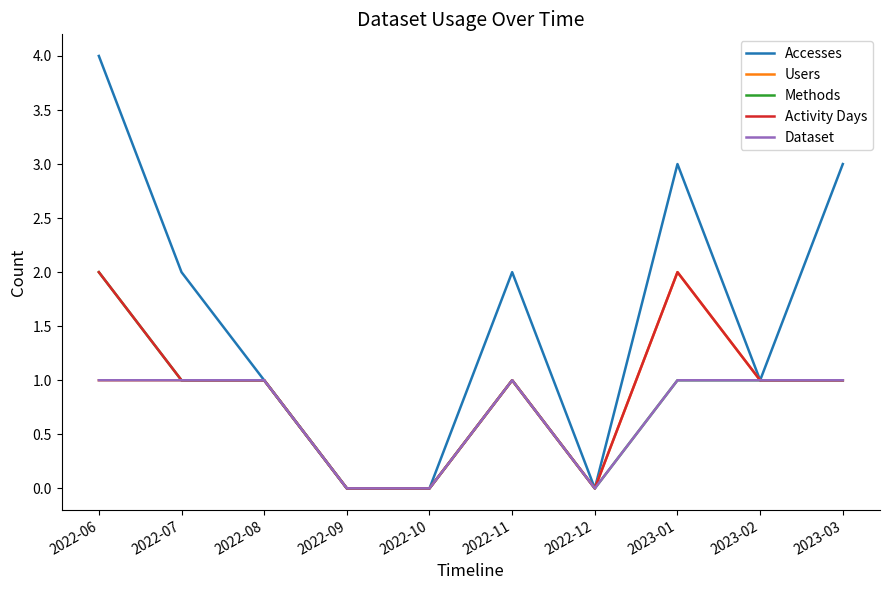

Which series has the widest spread of values?

Accesses